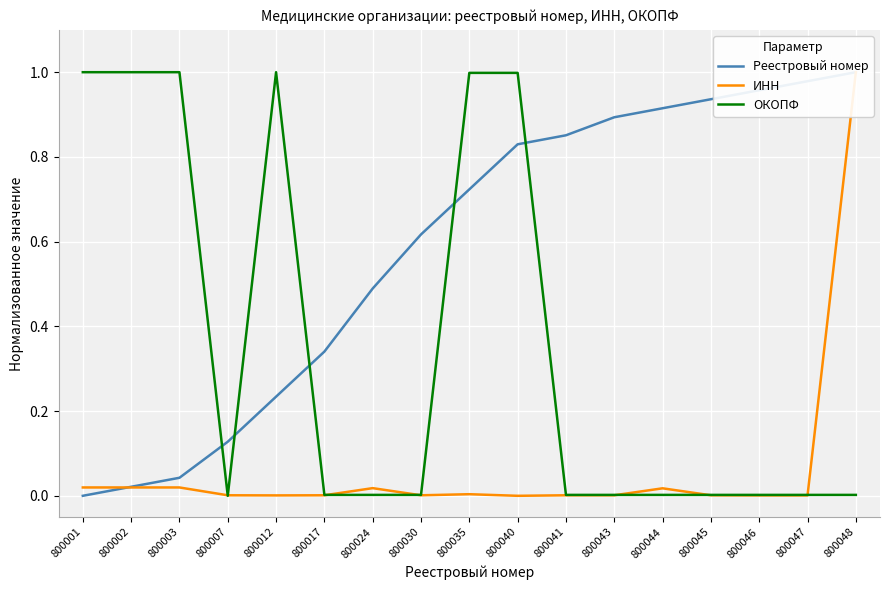

What are all the series names shown in the legend?

Реестровый номер, ИНН, ОКОПФ